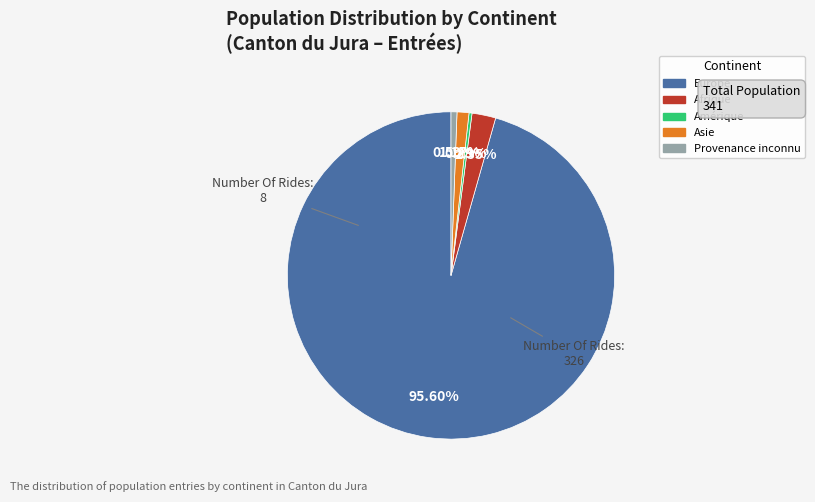

The Afrique slice represents 11% of the pie. True or false?

False